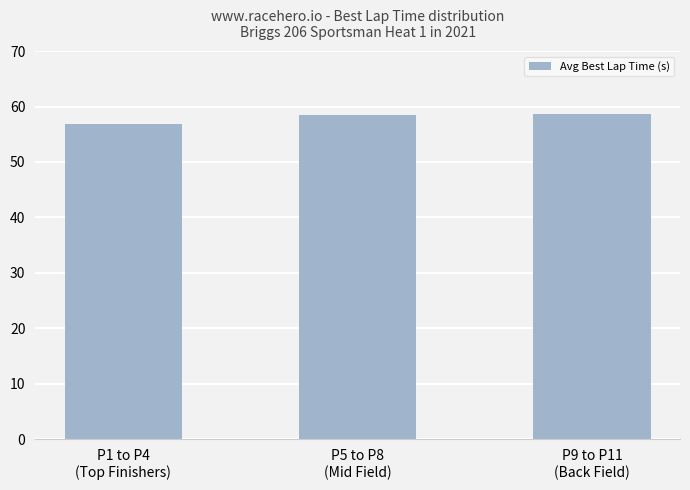

True or false: the data shows 21.3 at P5 to P8
(Mid Field).

False